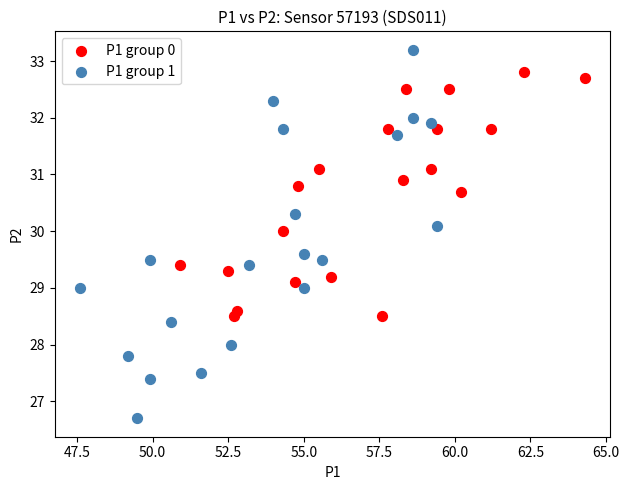

Which series has the widest spread of Y values?

P1 group 1